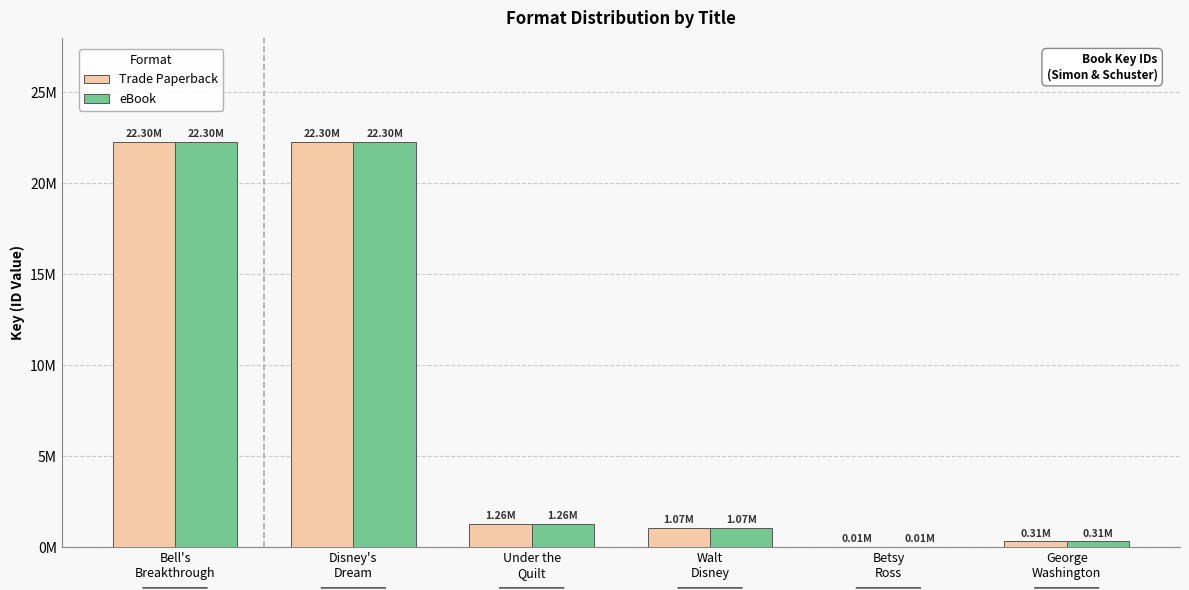

What is the sum of the Trade Paperback values at Betsy
Ross and Disney's
Dream?

22302118